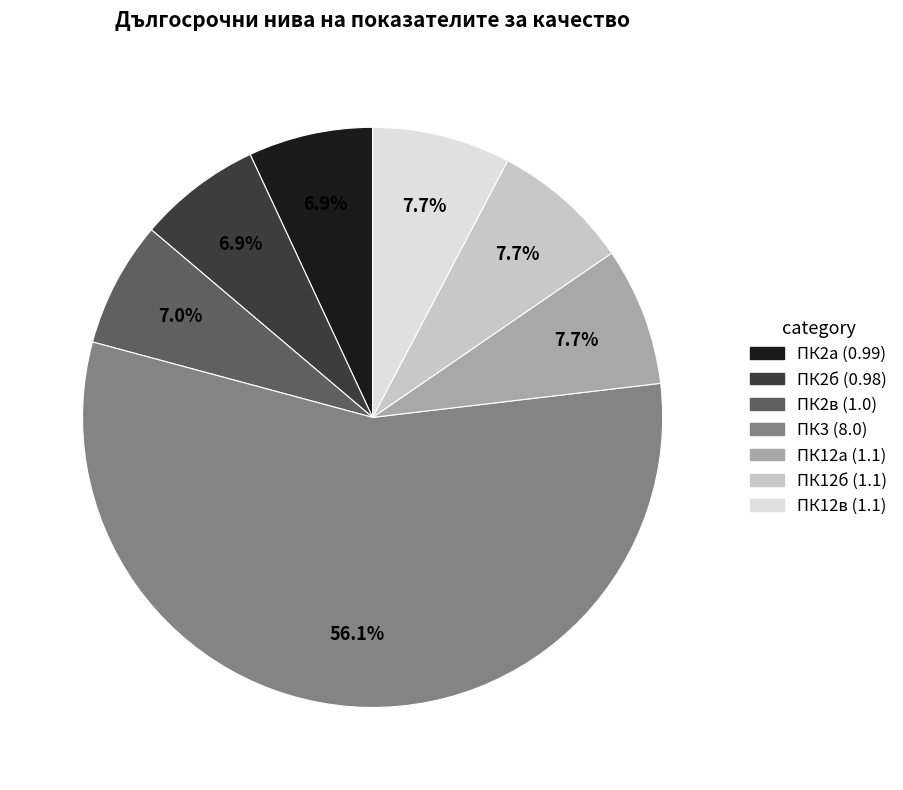

What is the total percentage of ПК3 (8.0) and ПК12в (1.1)?

63.8%